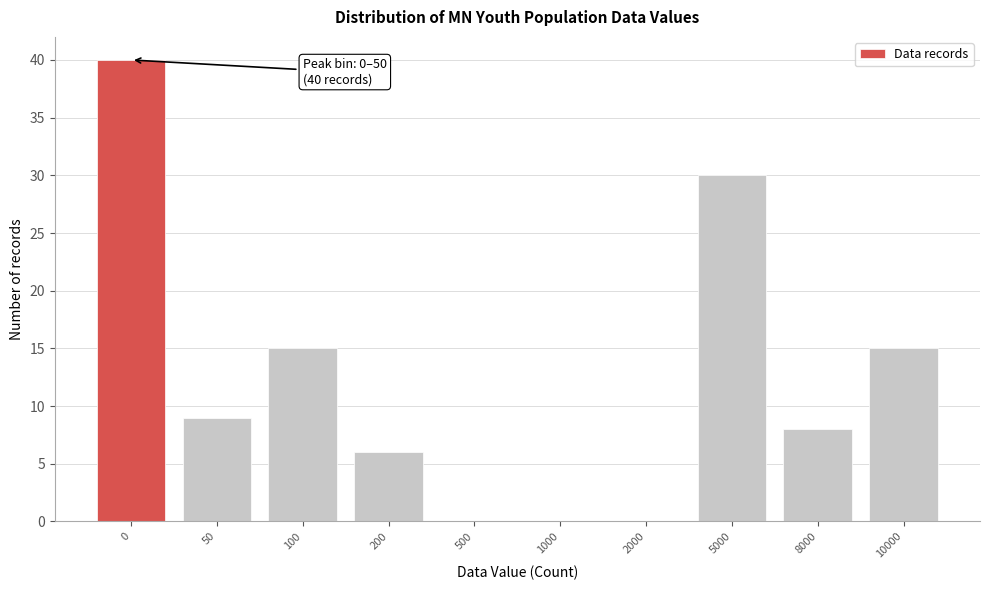

Reading right to left, what are all the values shown in this chart?

10000=15	8000=8	5000=30	2000=0	1000=0	500=0	200=6	100=15	50=9	0=40